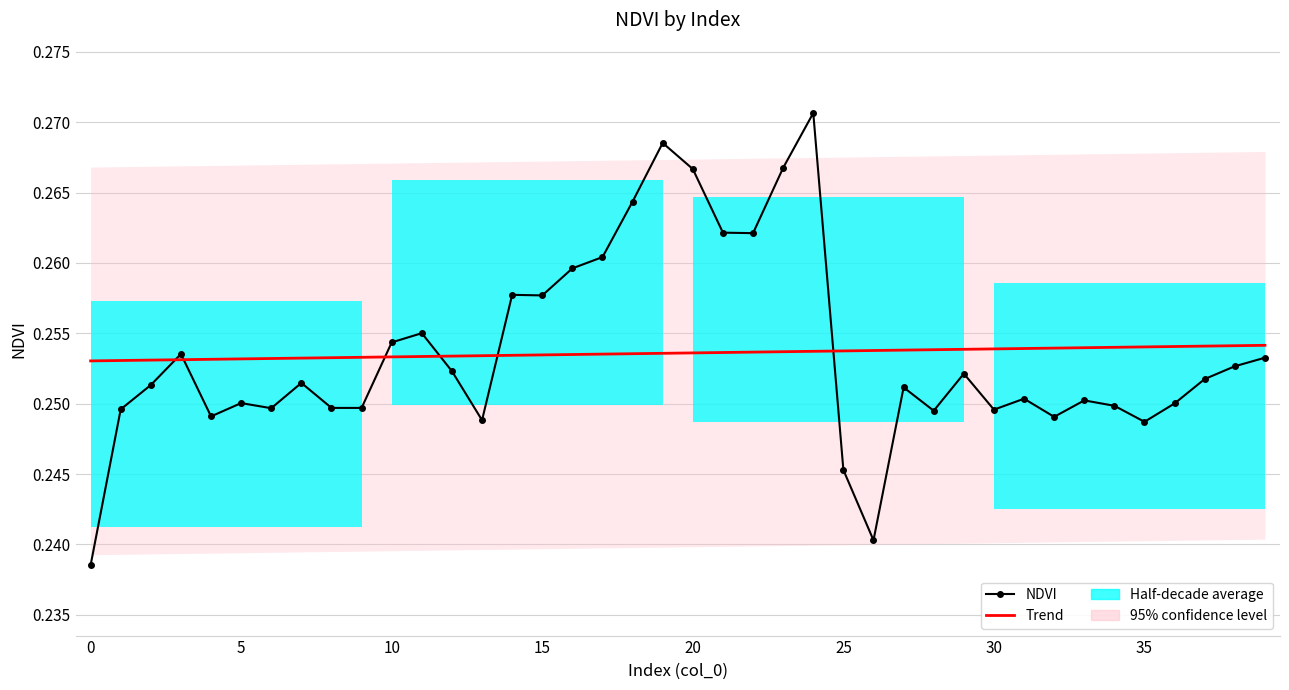

At 18, list the series in order from smallest to largest.

Trend, NDVI